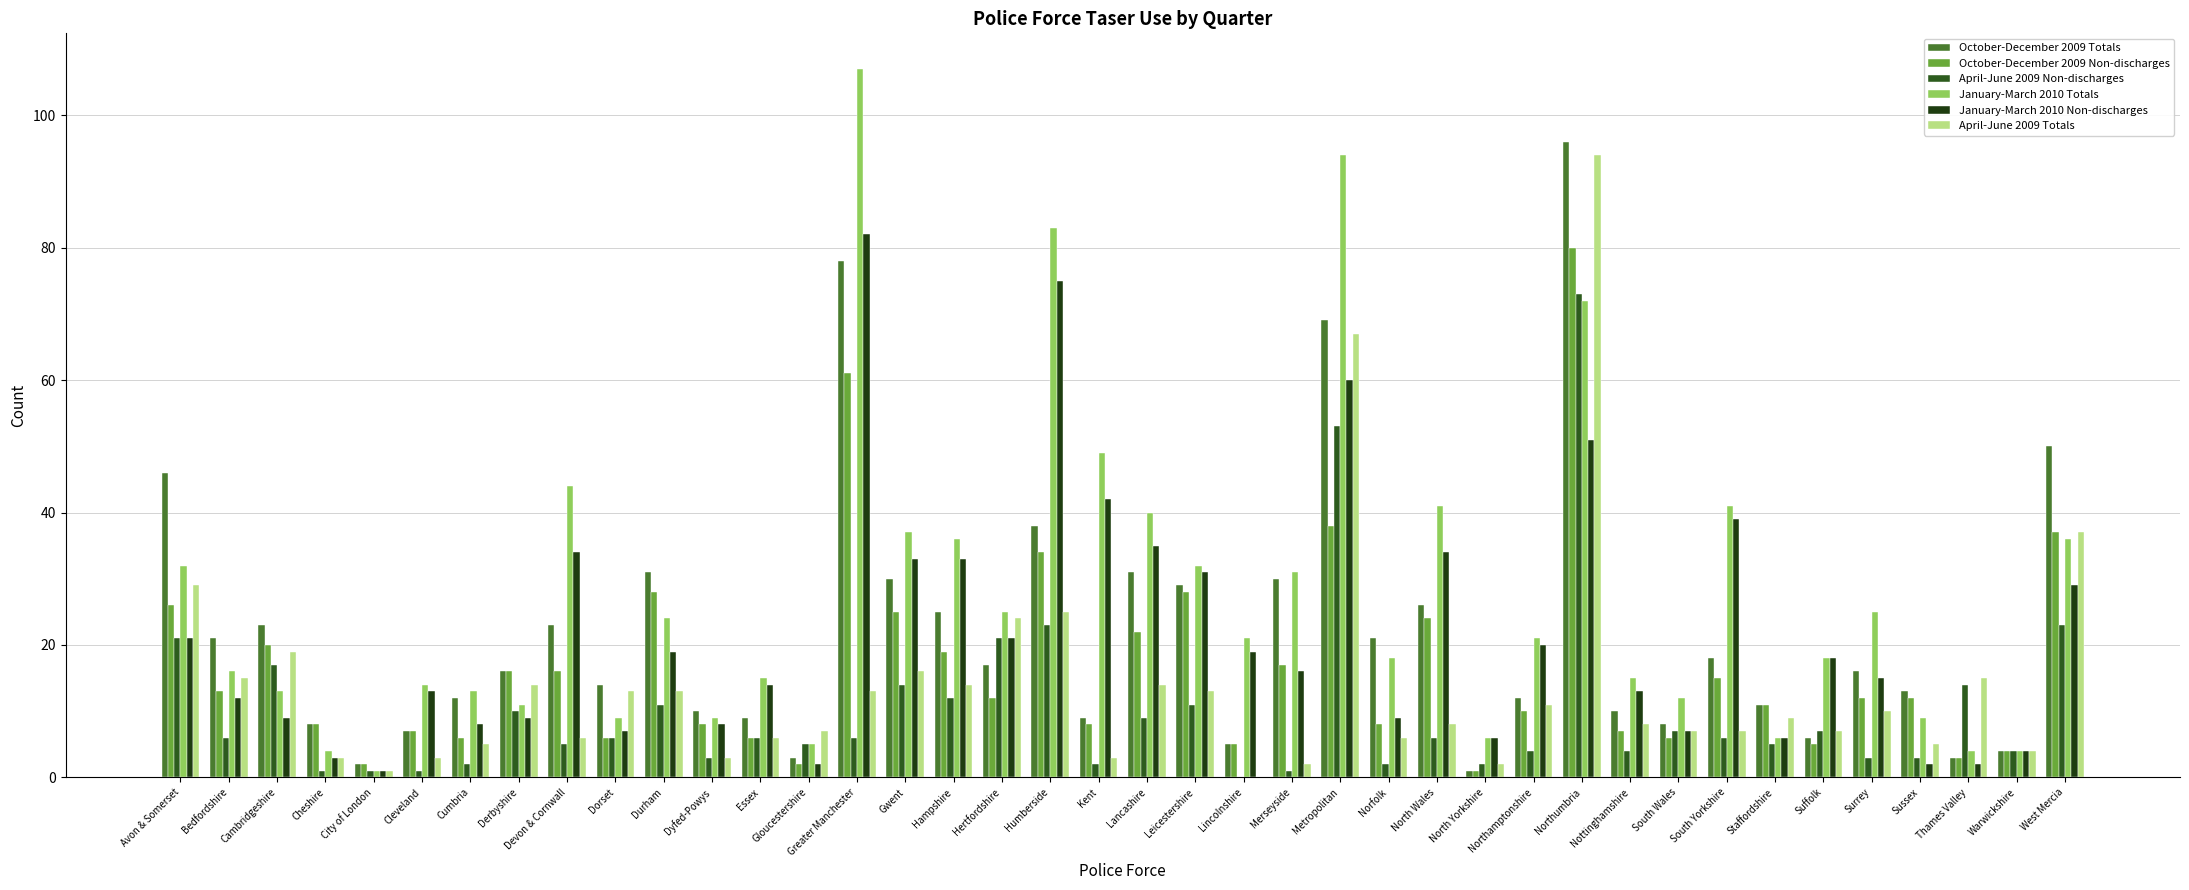

The value of April-June 2009 Non-discharges at Hampshire is 17. True or false?

False